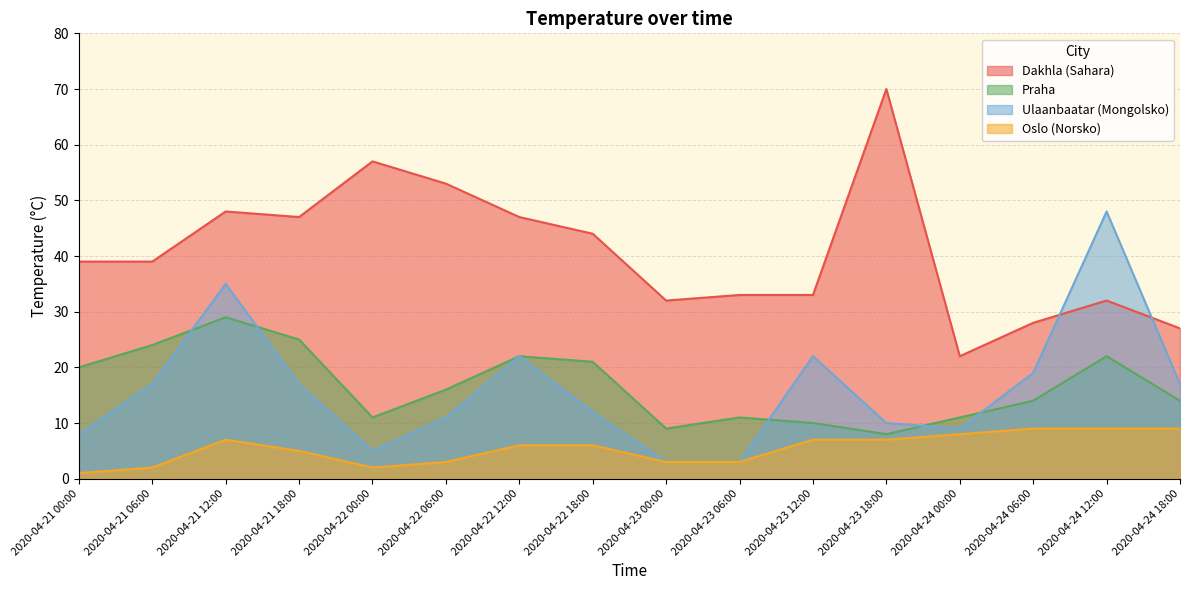

True or false: Praha and Oslo (Norsko) cross at least once.

False